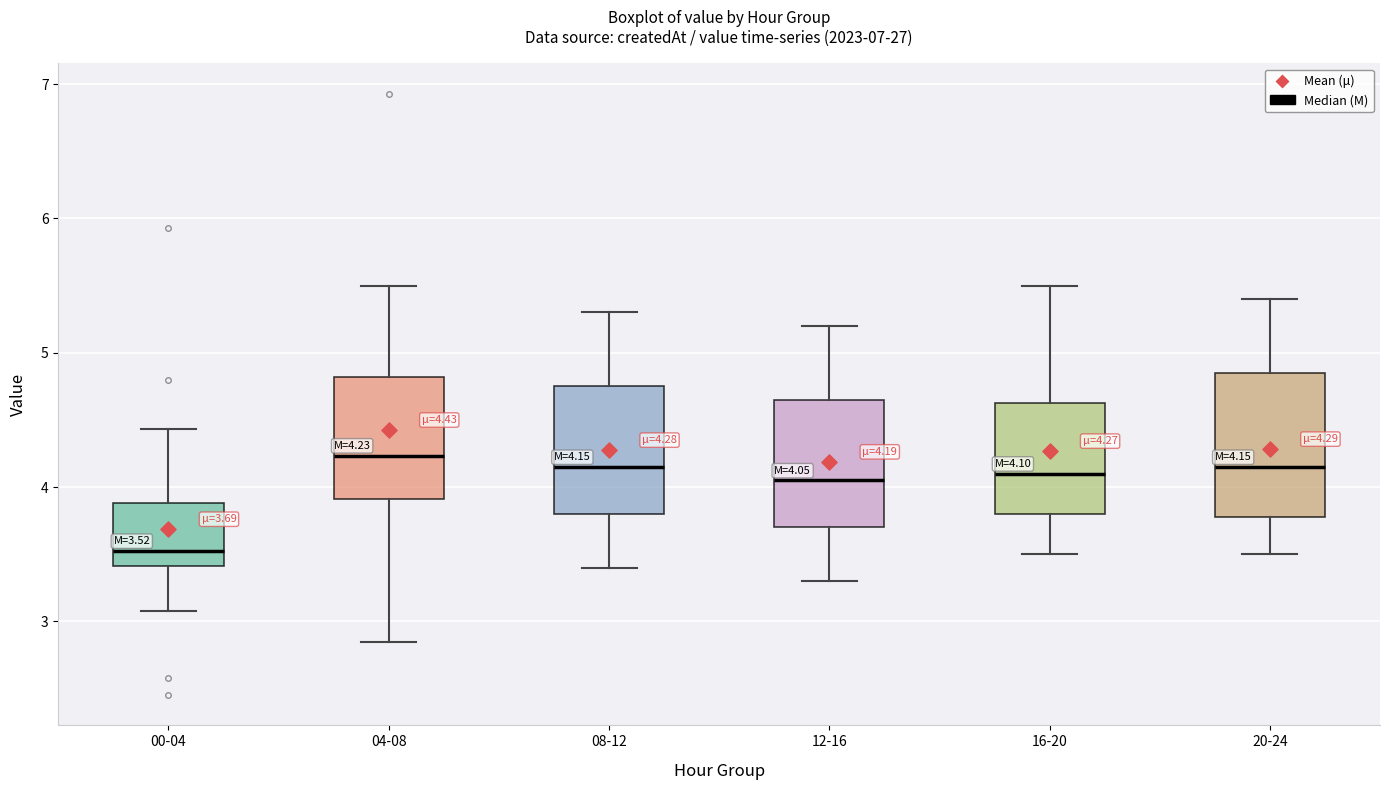

Comparing the boxes themselves (not the whiskers), which one is the tallest?

20-24